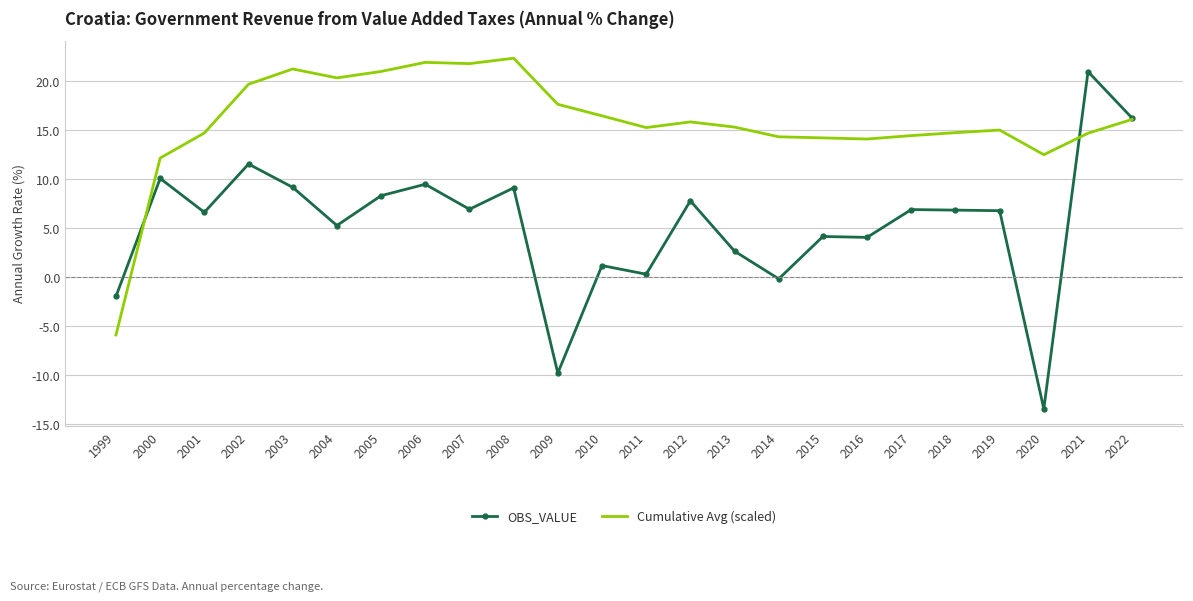

What is the difference between the OBS_VALUE values at 2004 and 2013?

2.6